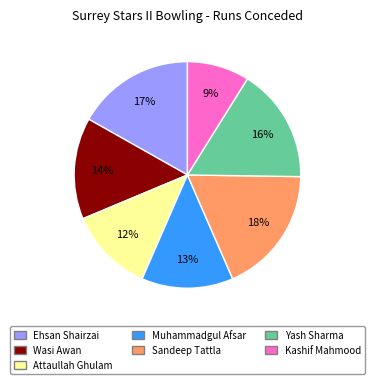

Does any single category account for the majority?

No